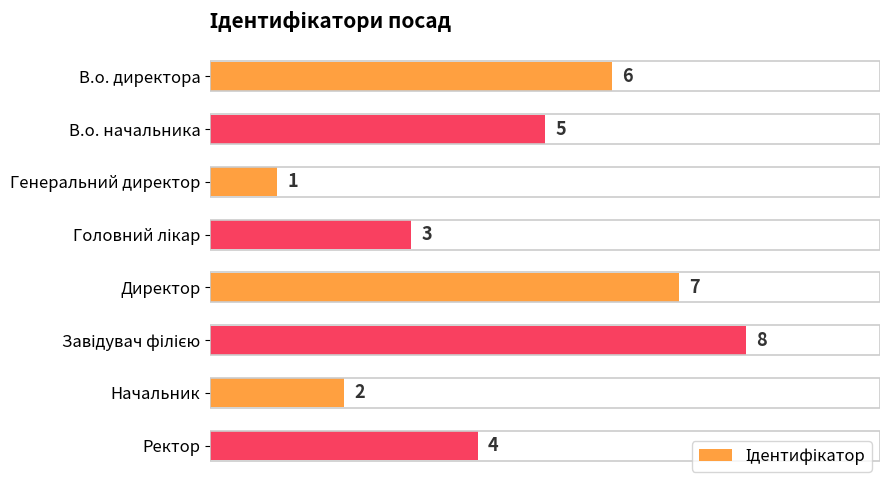

Reading top to bottom, extract all data points from this chart.

6	5	1	3	7	8	2	4